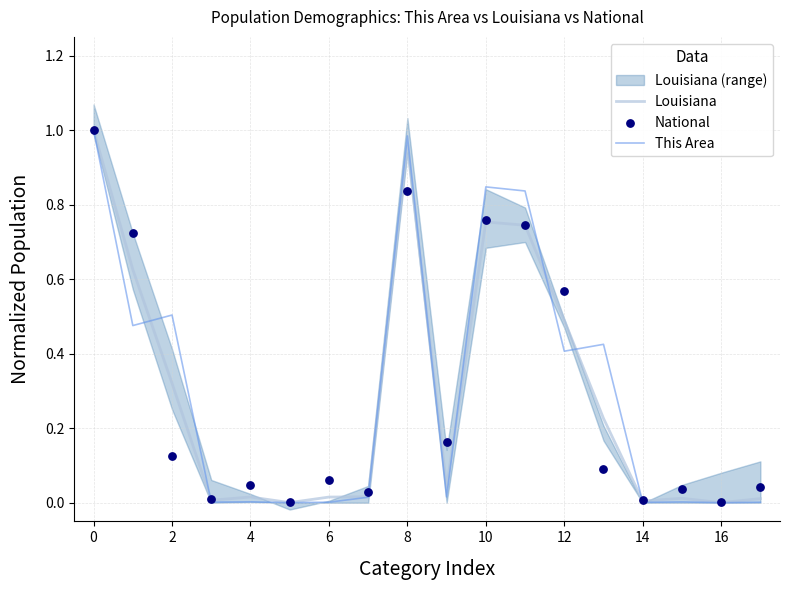

Which series contains the lowest Y value?

This Area